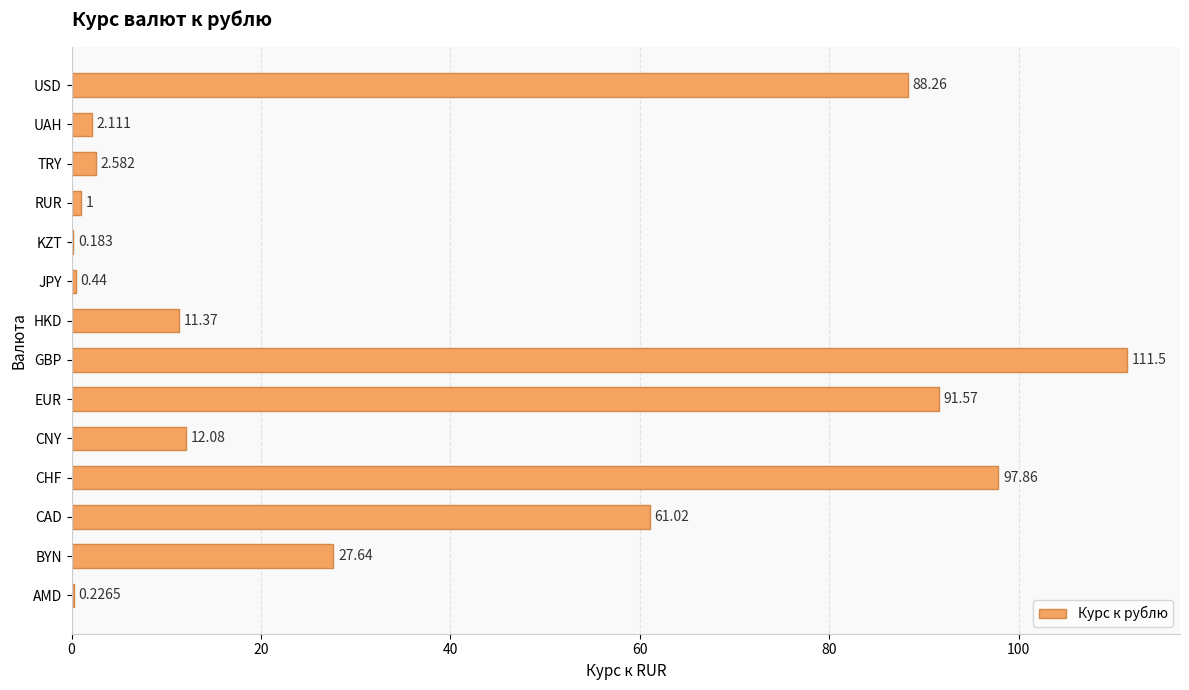

Where is the data nearest to the value 55?

CAD